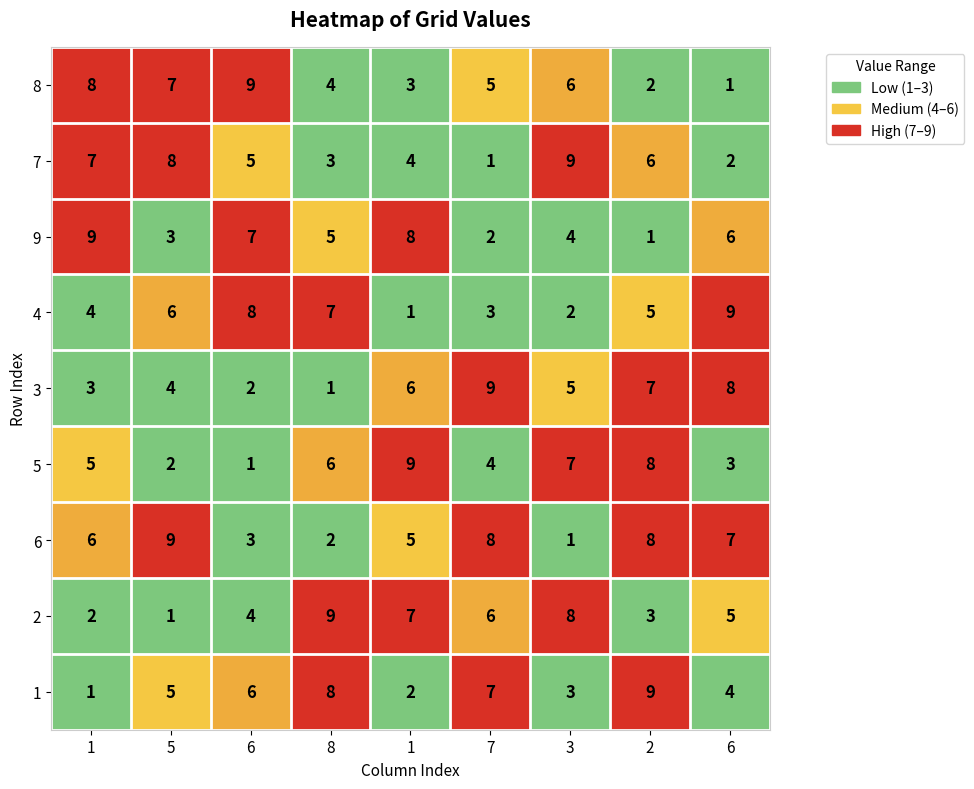

How many categories are shown in the chart?

9